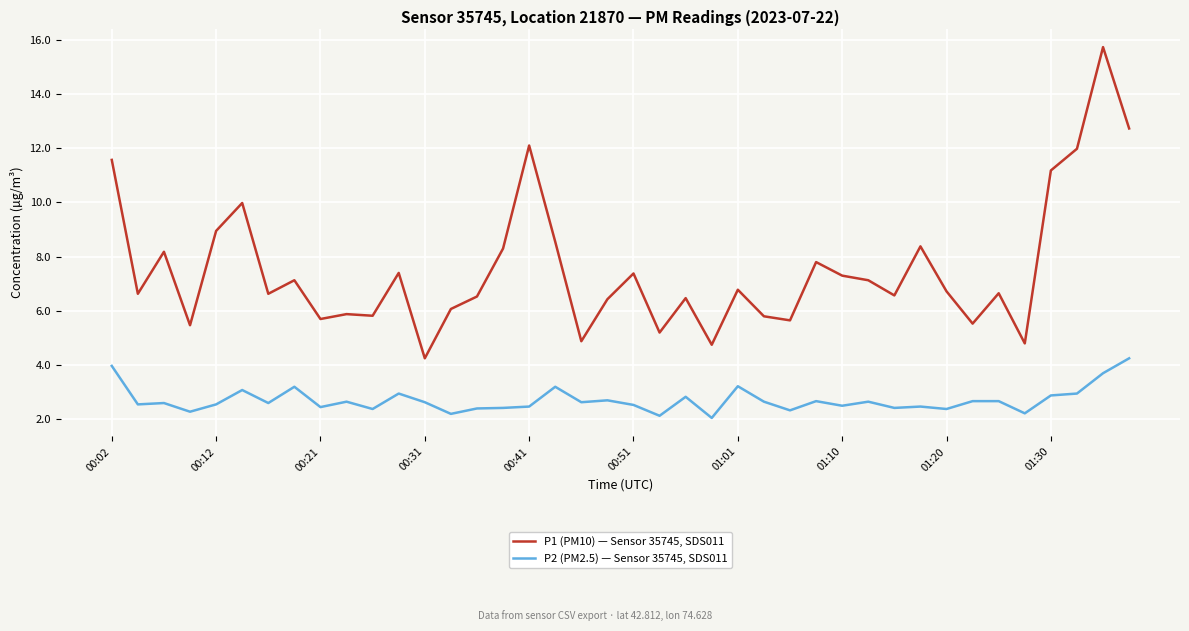

What is the maximum value shown in the chart?

15.7